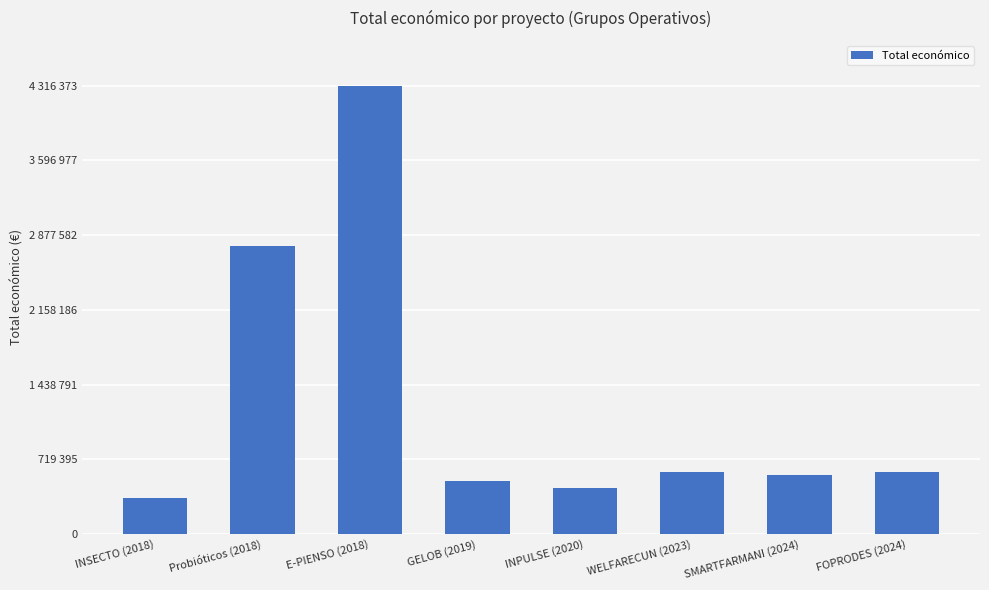

What is the label of the 6th bar from the right?

E-PIENSO (2018)